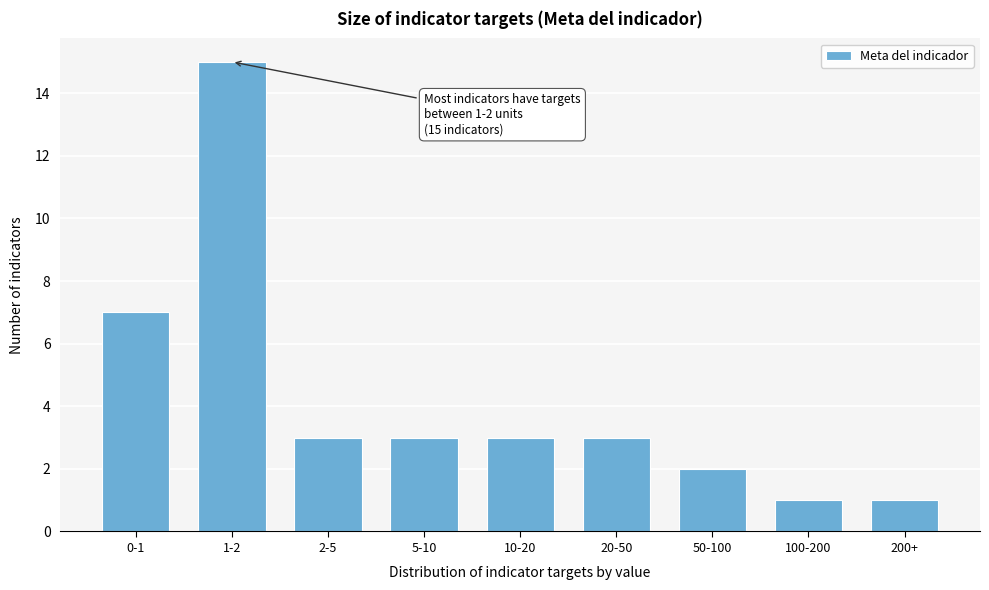

Reading left to right, transcribe all the data shown in this chart.

7	15	3	3	3	3	2	1	1